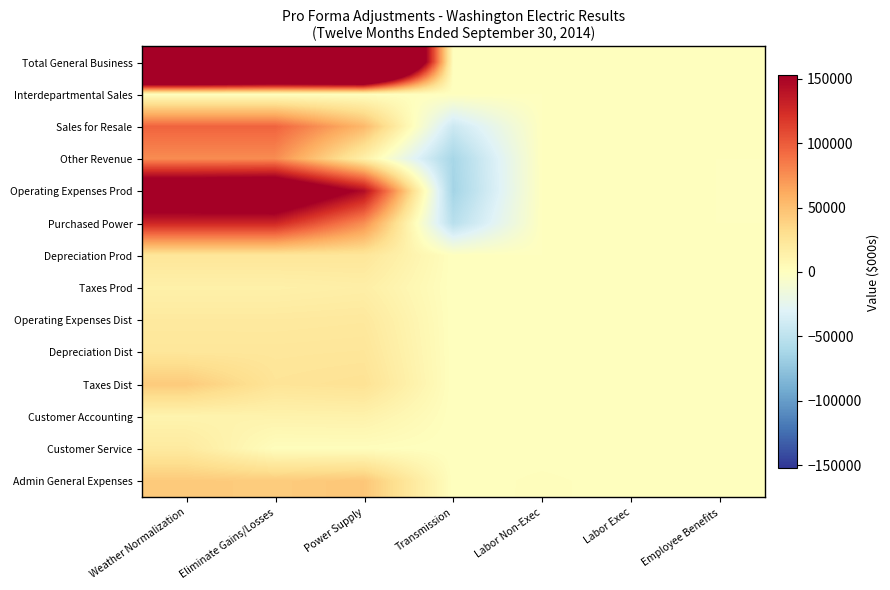

What is the total value across all series at Transmission?

-221691